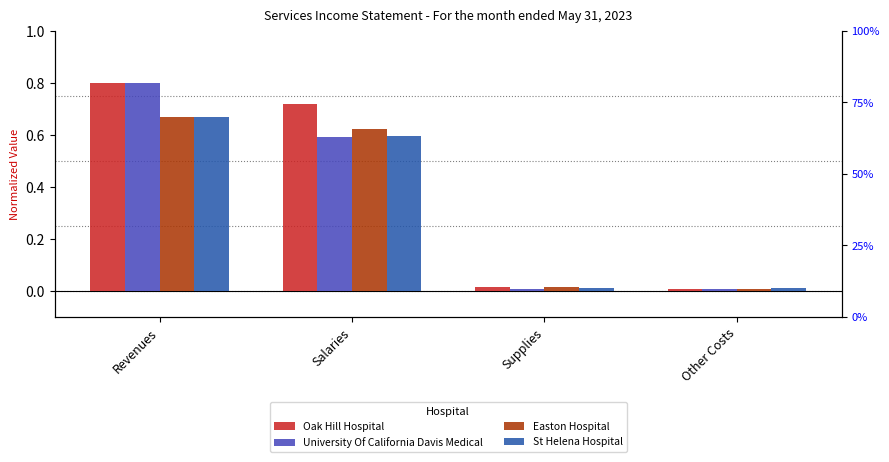

What is the difference between the second highest and minimum values in the Oak Hill Hospital series?

0.7